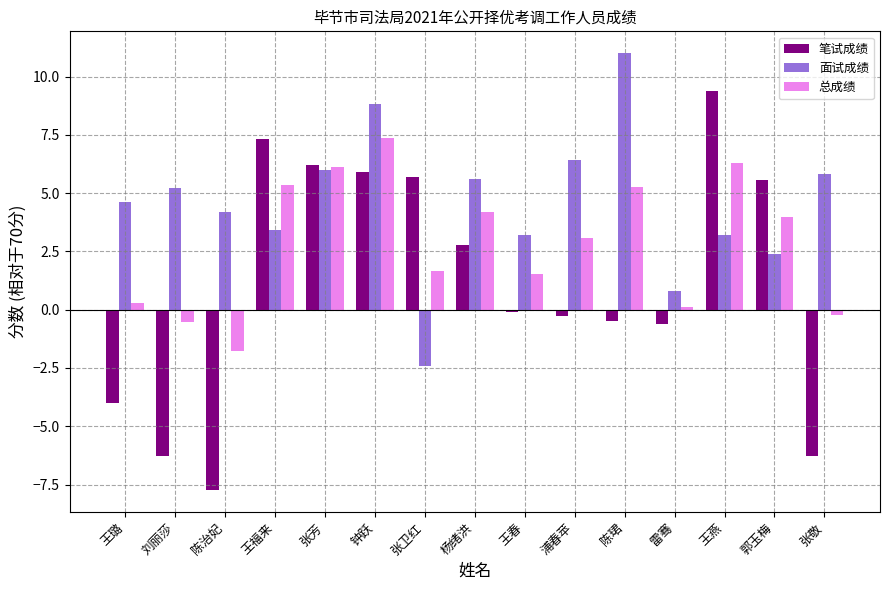

What is the difference between the second highest and minimum values in the 总成绩 series?

8.1